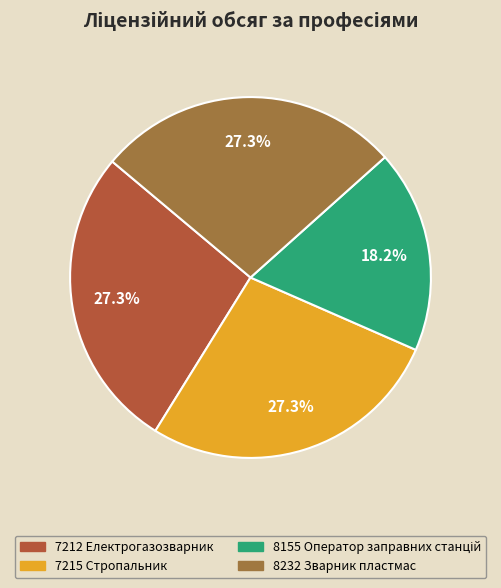

What percentage is the 7212 Електрогазозварник slice, to the nearest percent?

27%